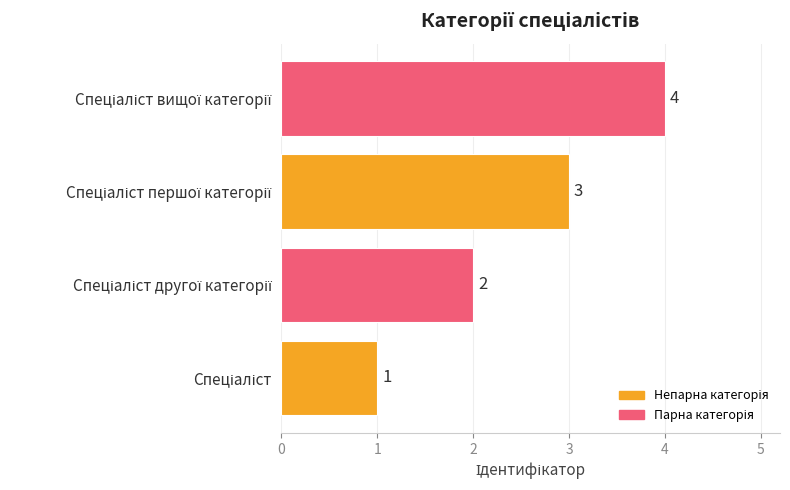

What is the maximum value shown in the chart?

4